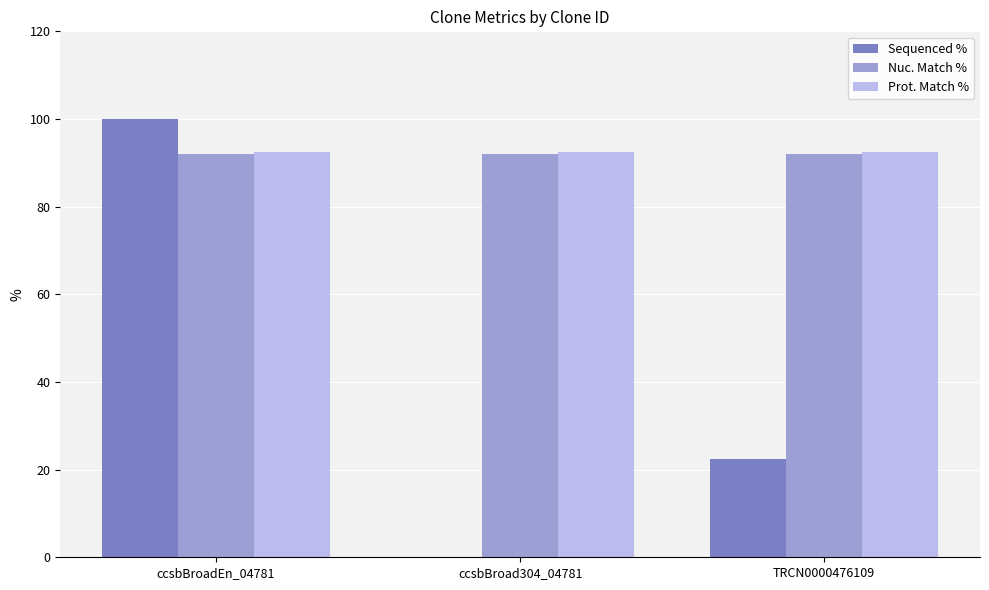

Which series changed the most between ccsbBroadEn_04781 and TRCN0000476109?

Sequenced %